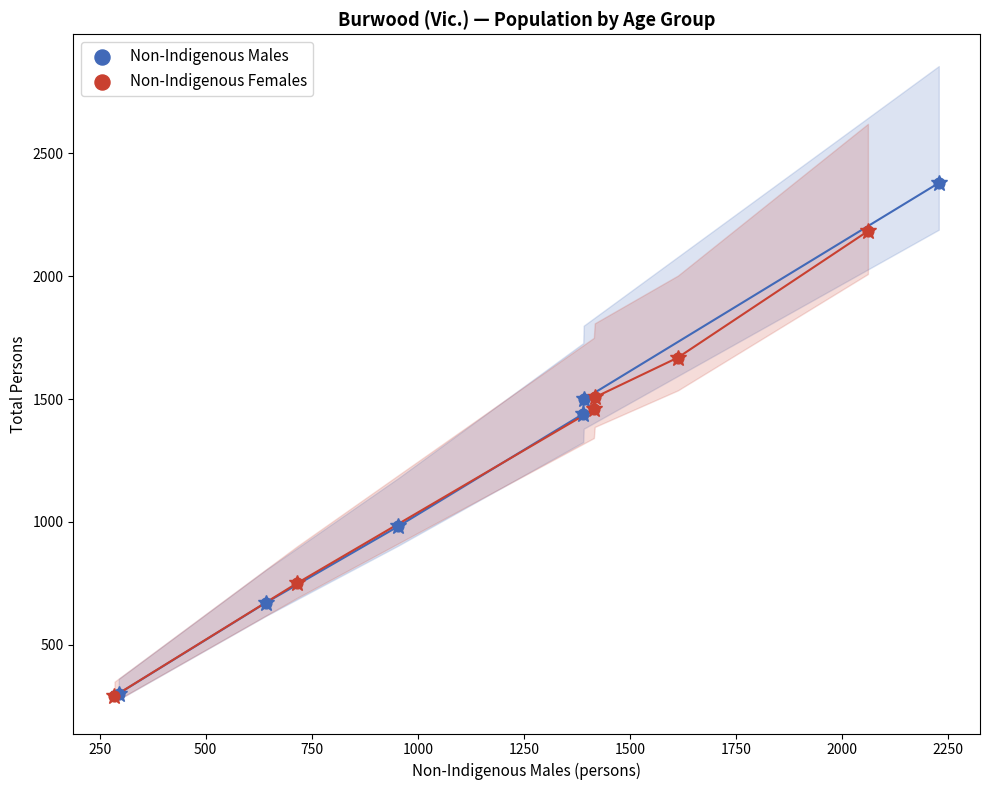

Which series has the widest spread of Y values?

Non-Indigenous Males